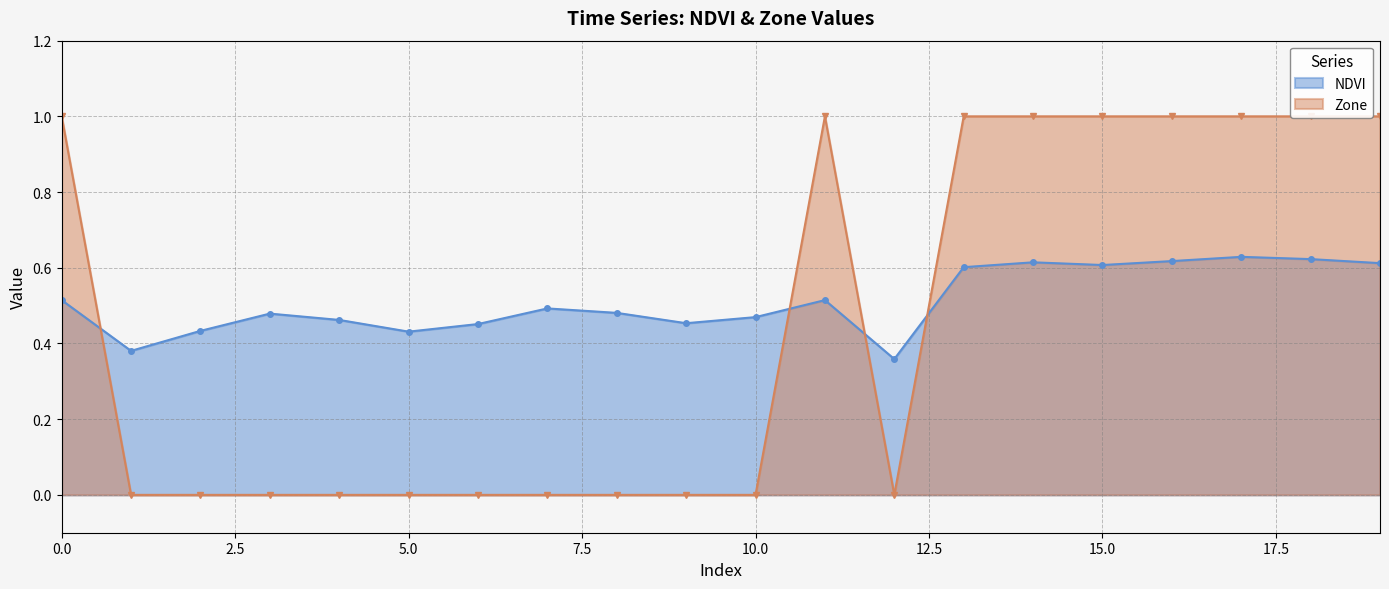

What is the difference between the maximum and minimum values in the NDVI series?

0.3